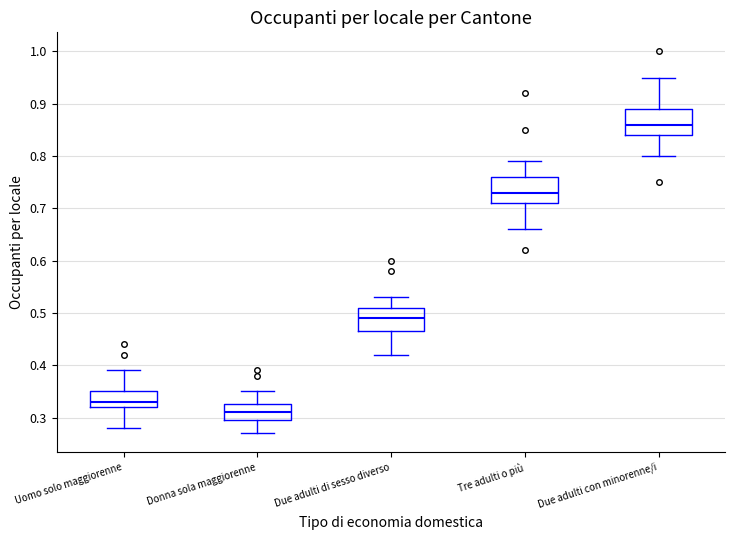

Where is the upper edge of the box for Uomo solo maggiorenne on the y-axis? The values are not printed on the chart, so give them approximately, as read against the axis.

0.35